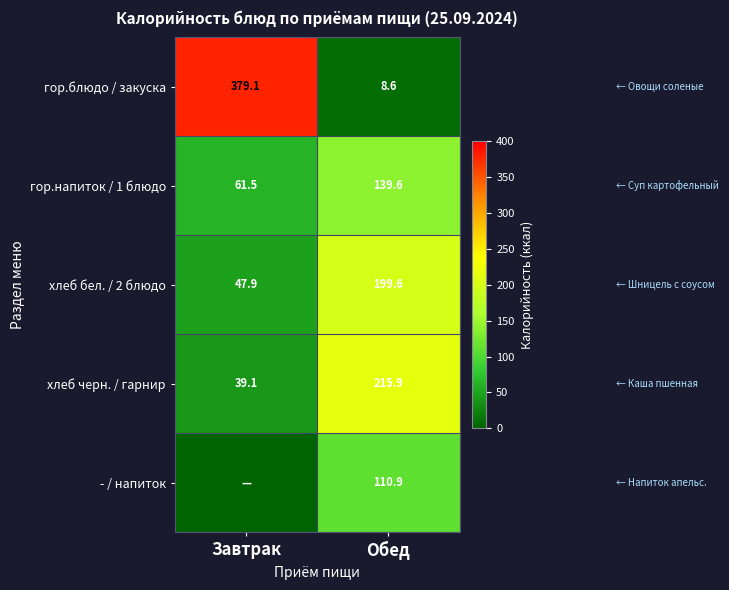

How many values in the хлеб бел. / 2 блюдо series exceed 199?

1